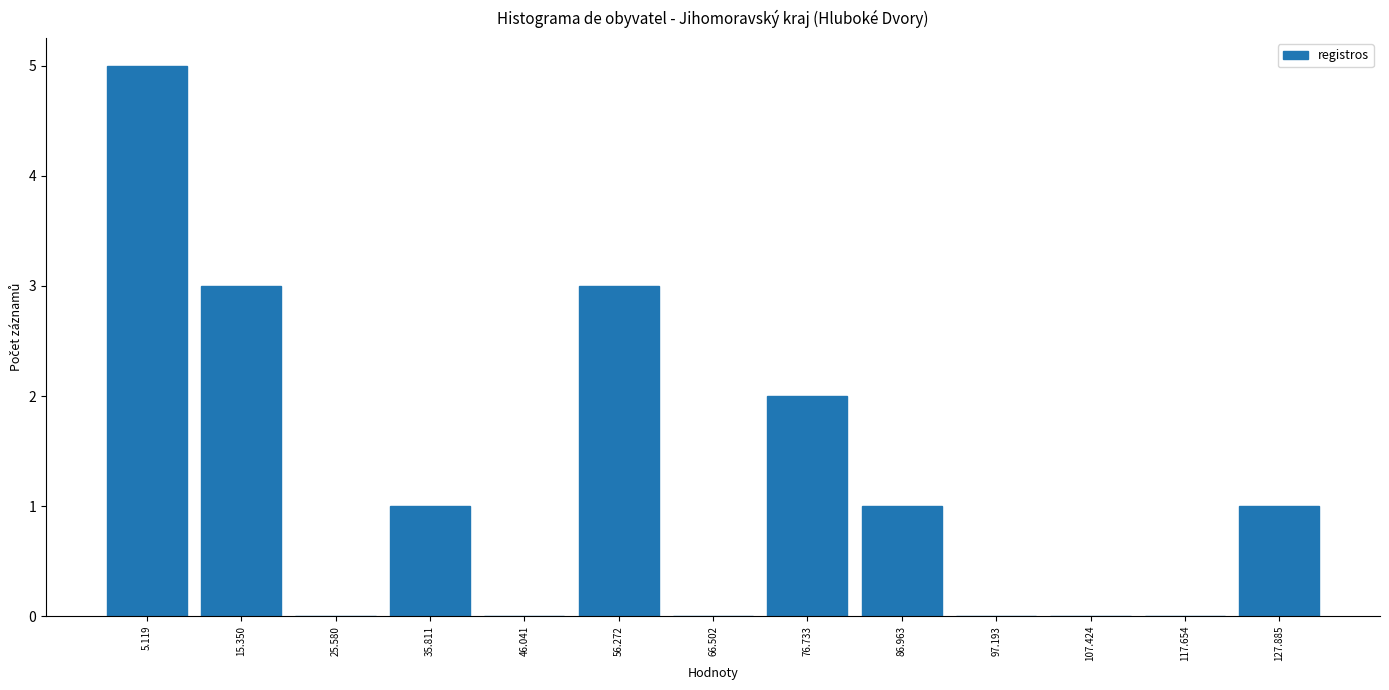

How tall is the bar that spans 122 to 134 on the x-axis? Neither the bar edges nor the heights are printed on the chart, so give them approximately, as read against the axes.

1